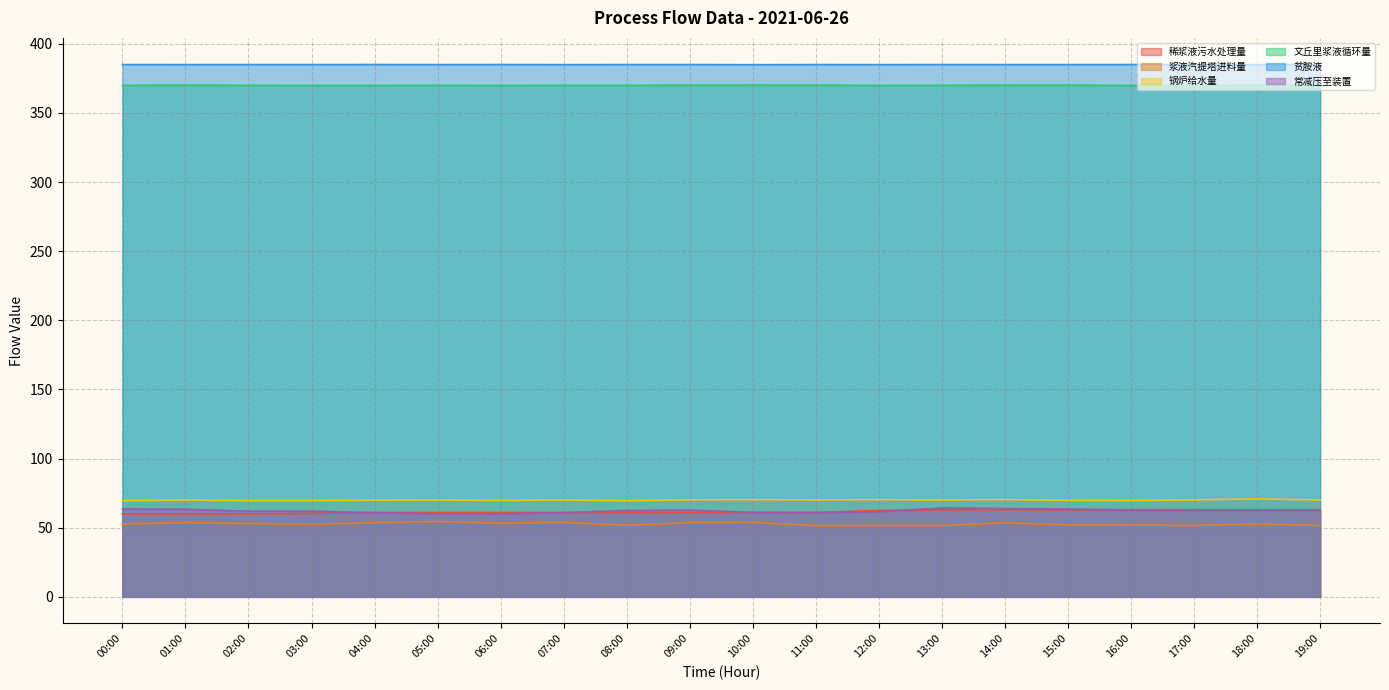

What is the value of the 贫胺液 point at the 17th from the left?

385.0